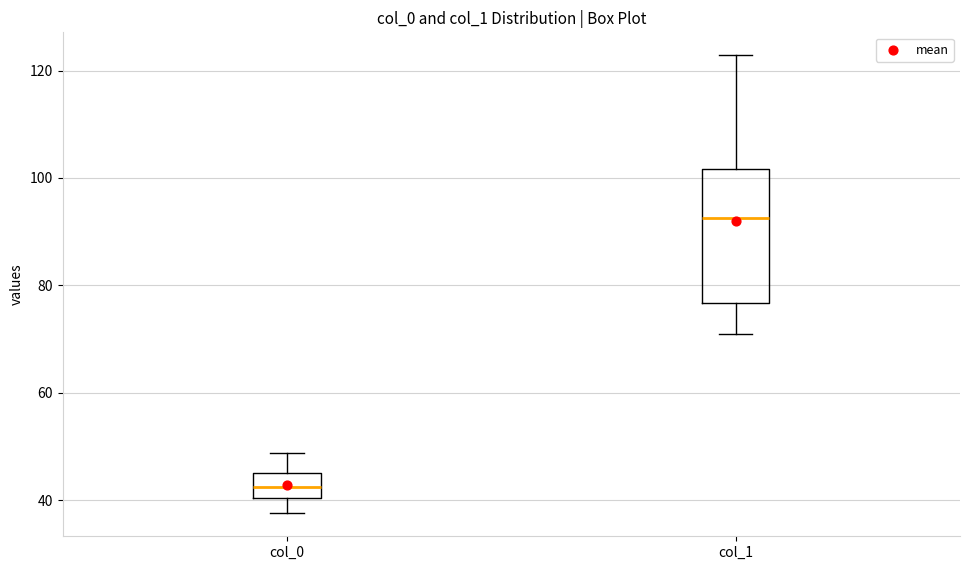

Where does the lower whisker of the box for col_1 end on the y-axis? The values are not printed on the chart, so give them approximately, as read against the axis.

72